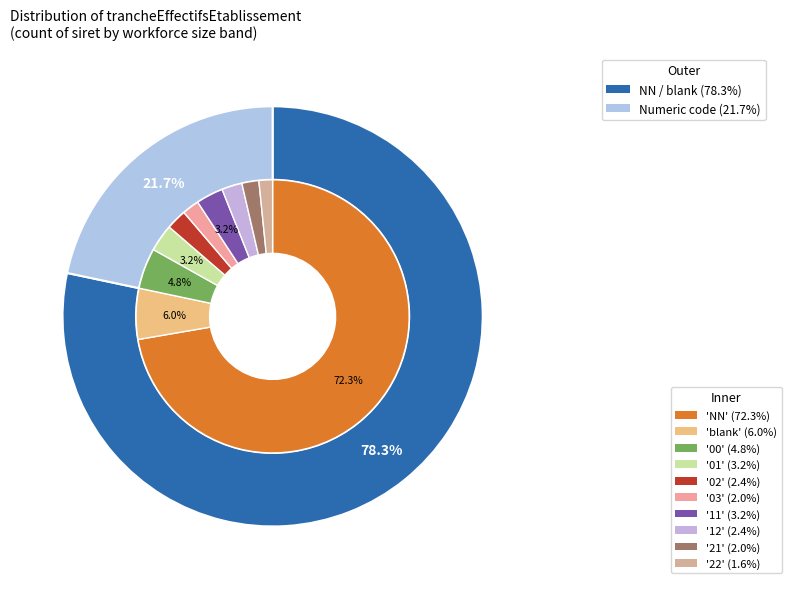

What is the largest slice in the pie chart?

NN